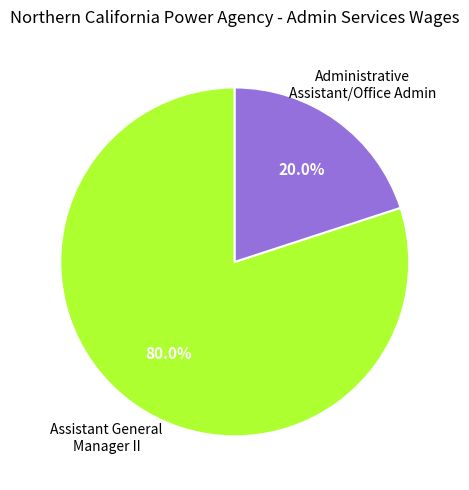

Is there a majority slice in this chart?

Yes